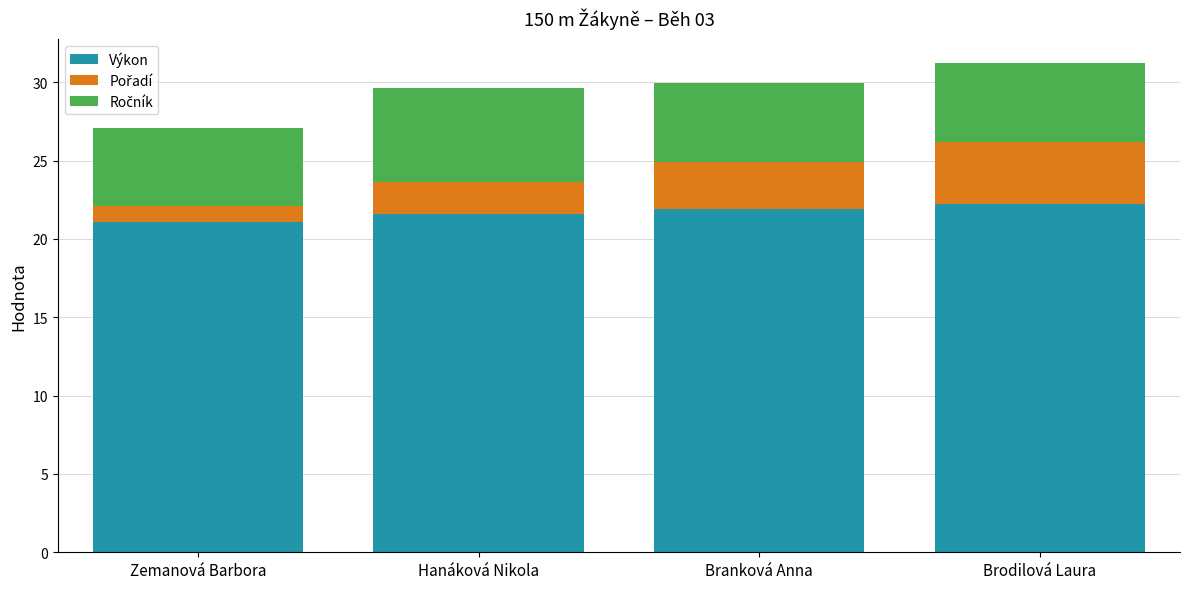

Does the chart contain stacked bars?

Yes